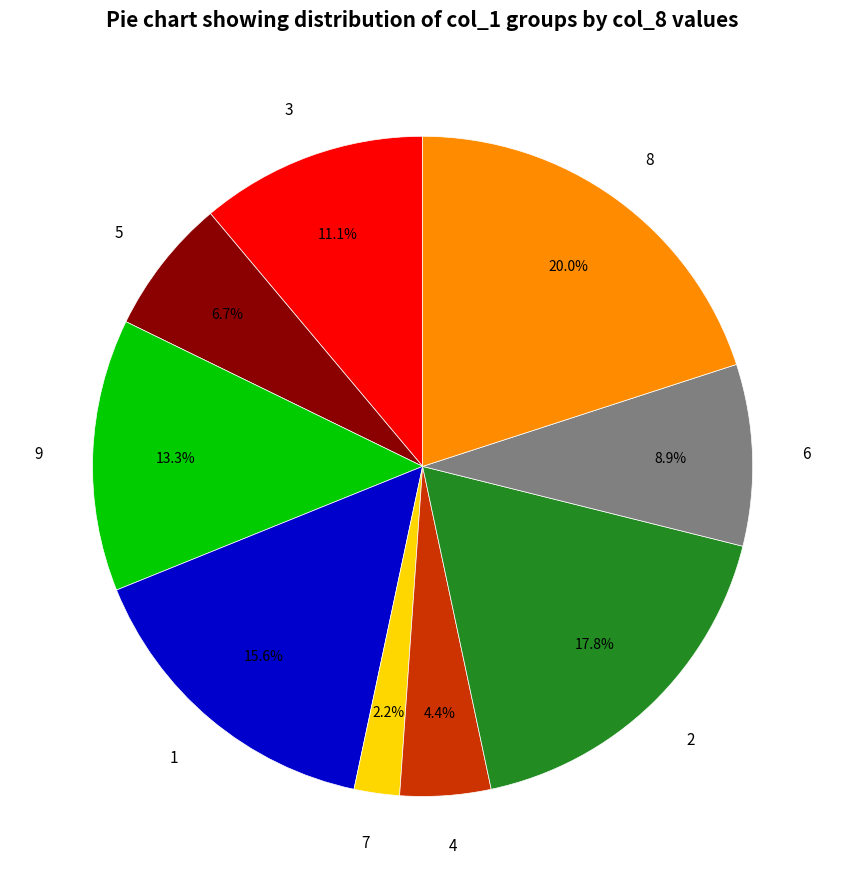

The 2 slice represents 18% of the pie. True or false?

True